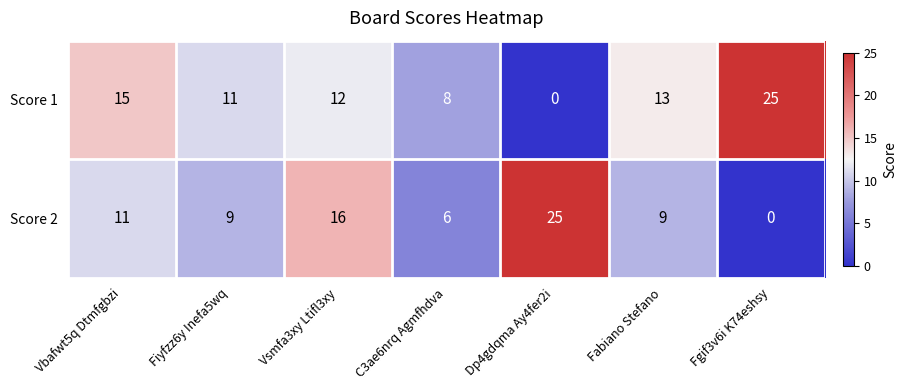

At which label does Score 2 first exceed 9?

Vbafwt5q Dtmfgbzi